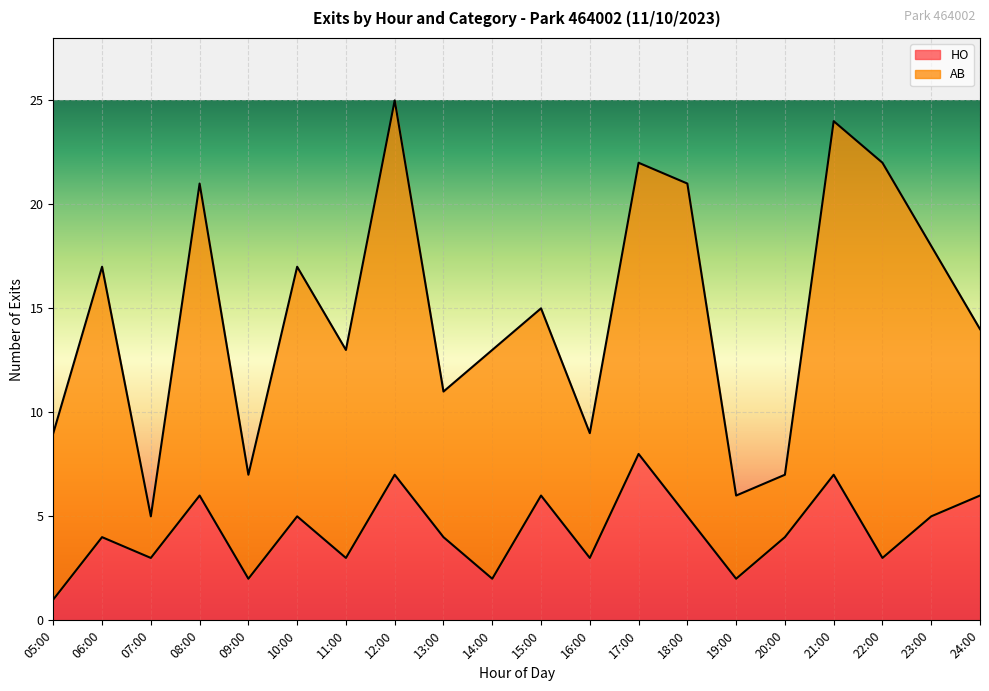

At which category does the chart reach its minimum across all series?

05:00